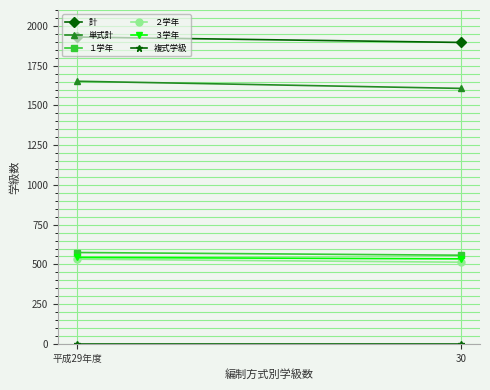

The value of ３学年 at 30 is 535. True or false?

True